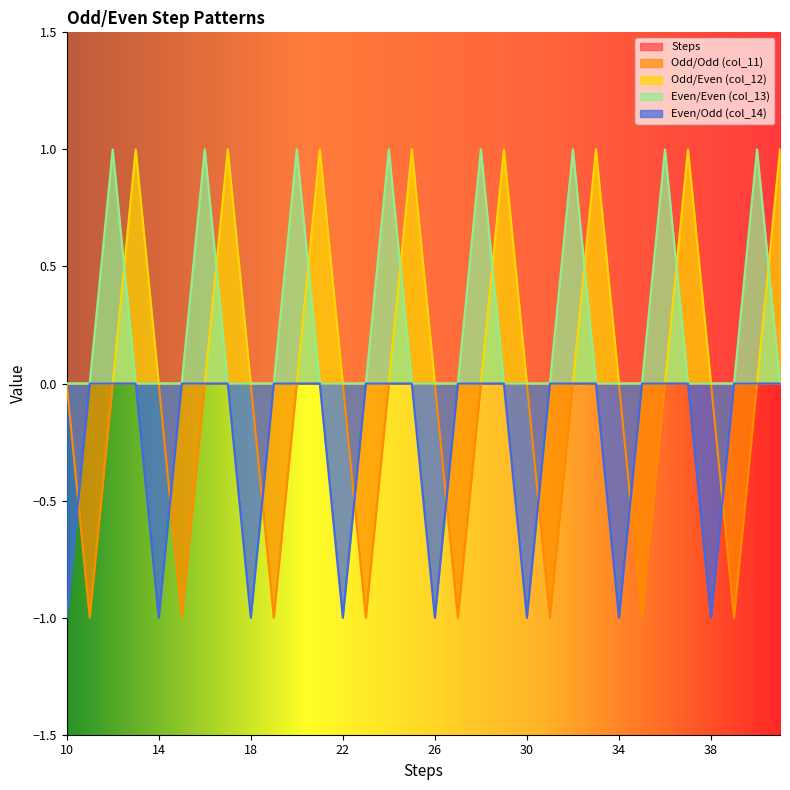

At which category is the sum across all series the highest?

41